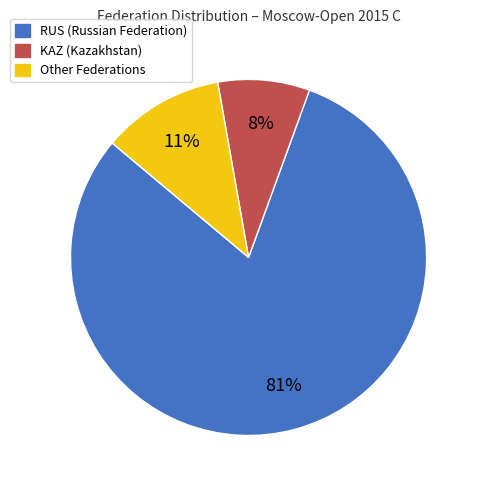

Does RUS account for over 50% of the chart?

Yes